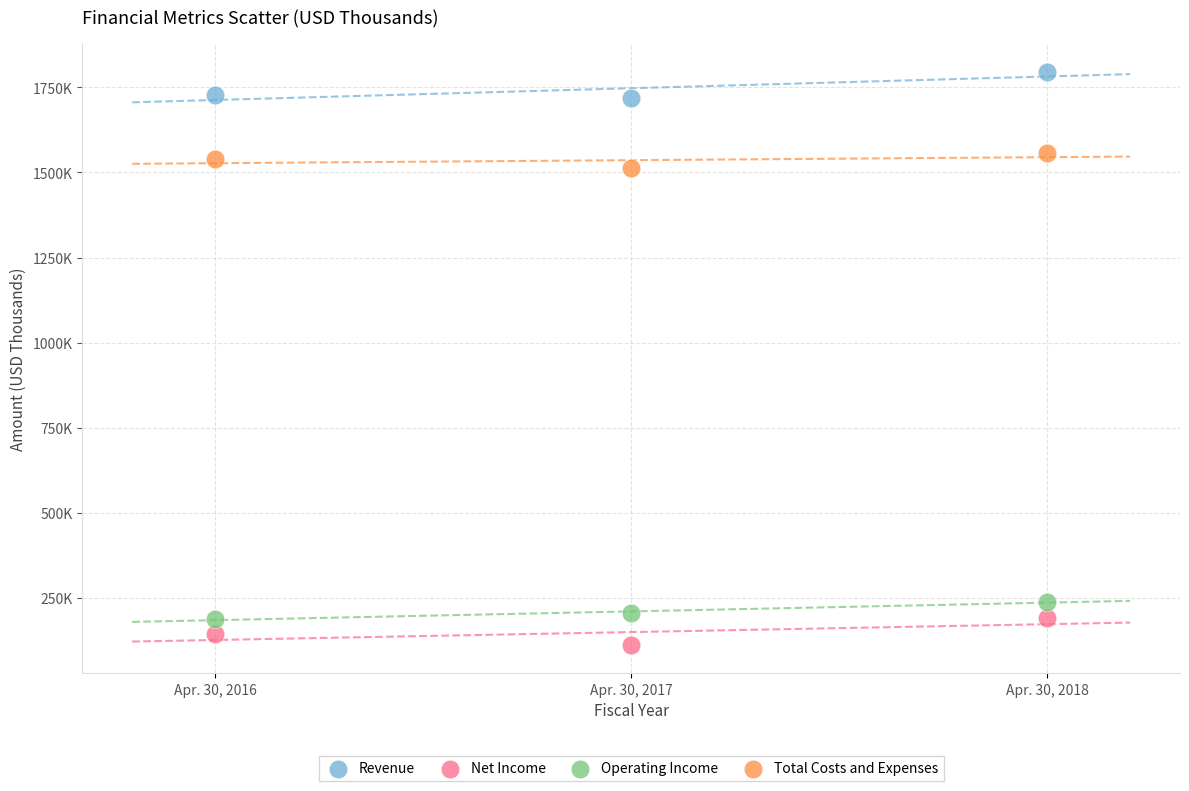

Which series contains the highest Y value?

Revenue